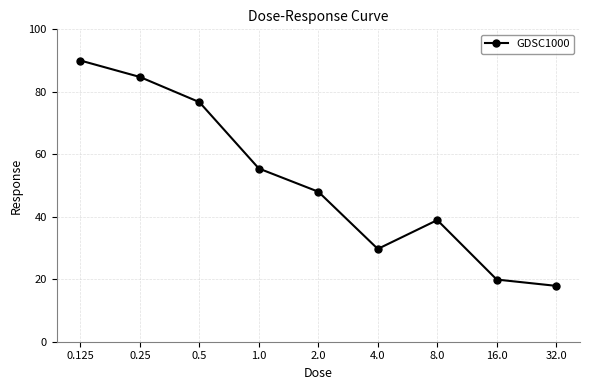

What is the change in value from 2.0 to 32.0?

-30.1